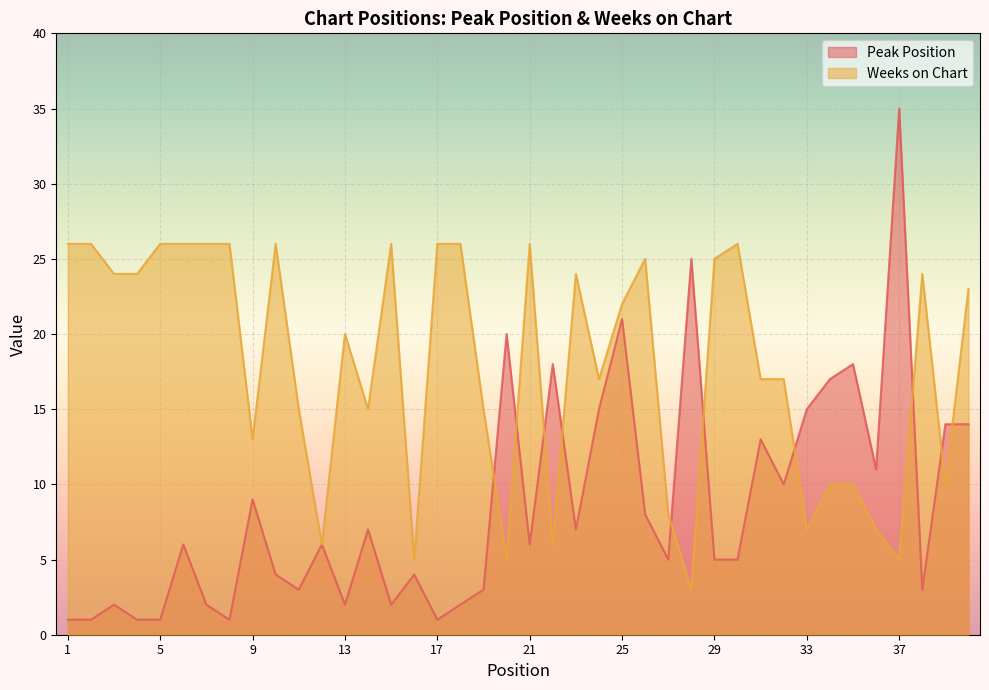

True or false: Peak Position has a value of 1 at 4.

True